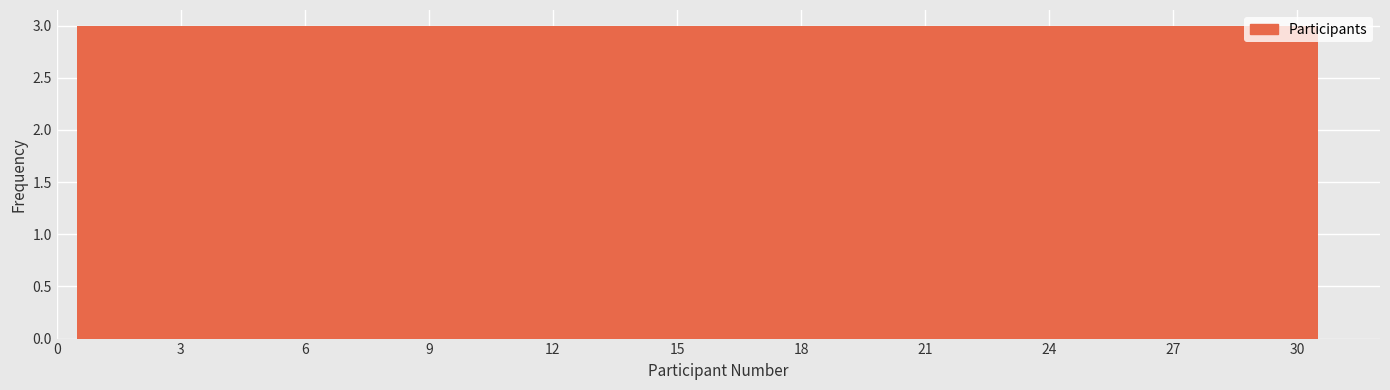

Reading left to right, transcribe this chart: for each bar, give the range it covers on the x-axis and its height. The values are not printed on the chart, so give them approximately, as read against the axis.

0.5 to 3.5: 3
3.5 to 6.5: 3
6.5 to 9.5: 3
9.5 to 12.5: 3
12.5 to 15.5: 3
15.5 to 18.5: 3
18.5 to 21.5: 3
21.5 to 24.5: 3
24.5 to 27.5: 3
27.5 to 30.5: 3